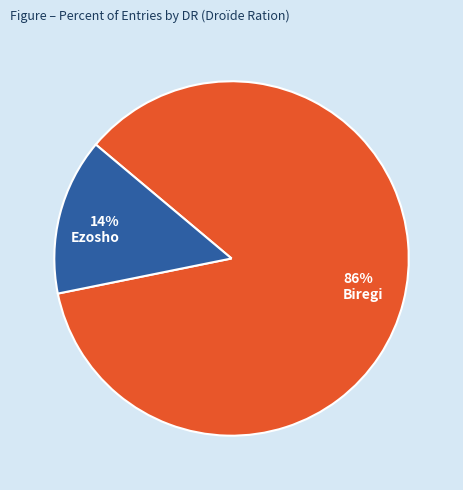

What percentage is the Biregi slice, to the nearest percent?

86%